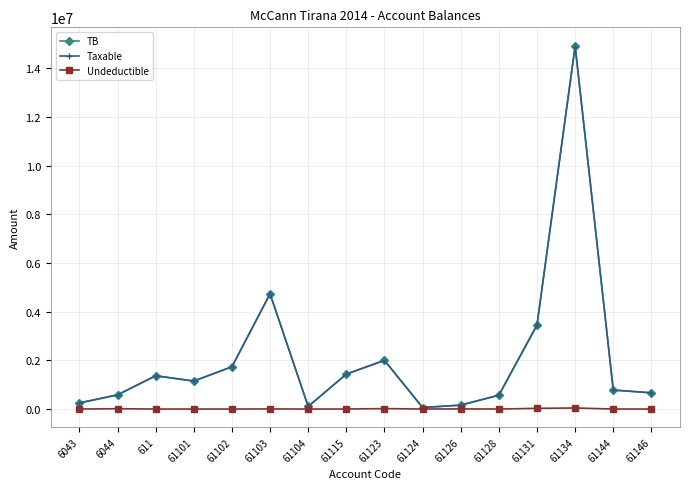

What are all the series names shown in the legend?

TB, Taxable, Undeductible